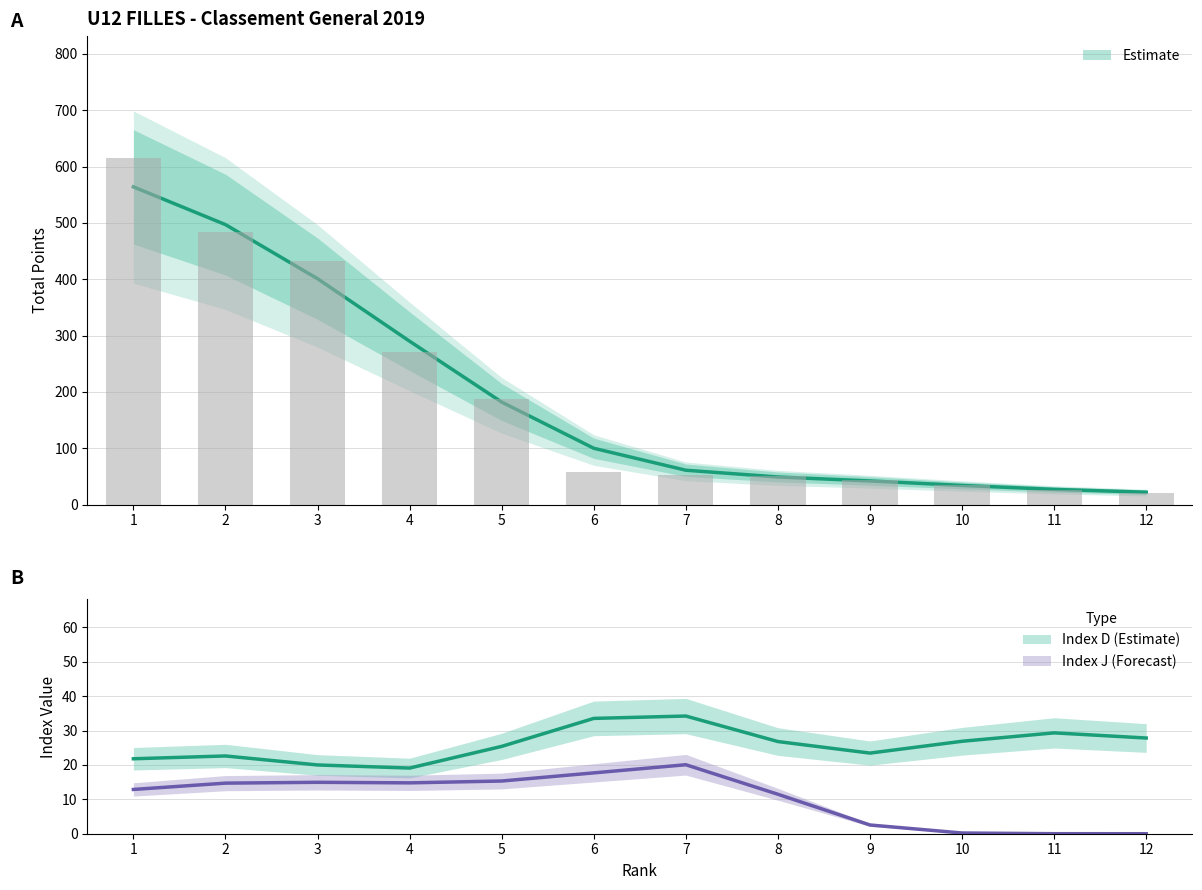

At which label does Index J first exceed 10?

1